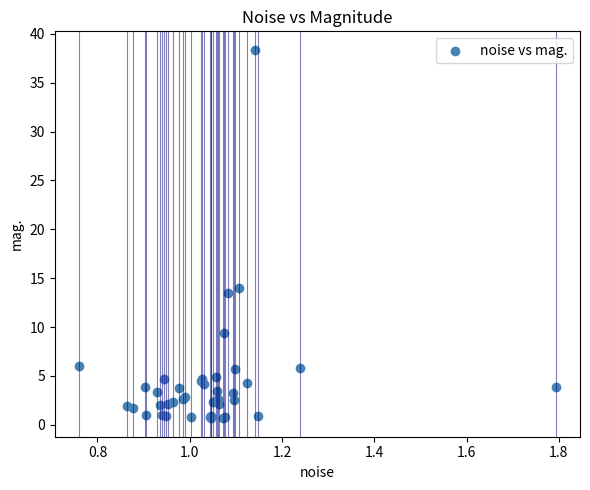

What Y value in the scatter plot is closest to 19?

14.0